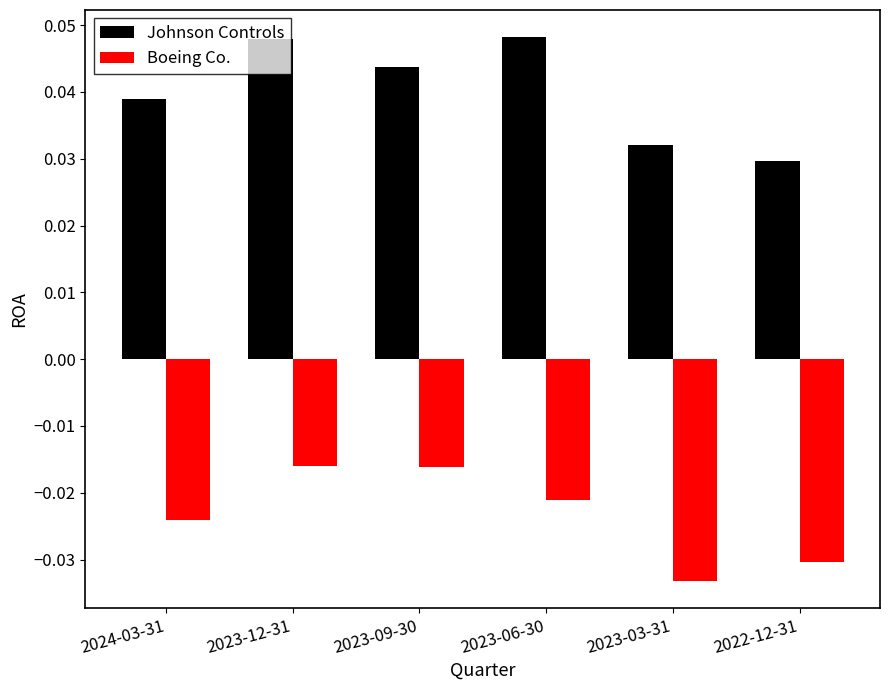

Is the value of Johnson Controls at 2022-12-31 greater than the value of Boeing Co. at 2022-12-31?

Yes